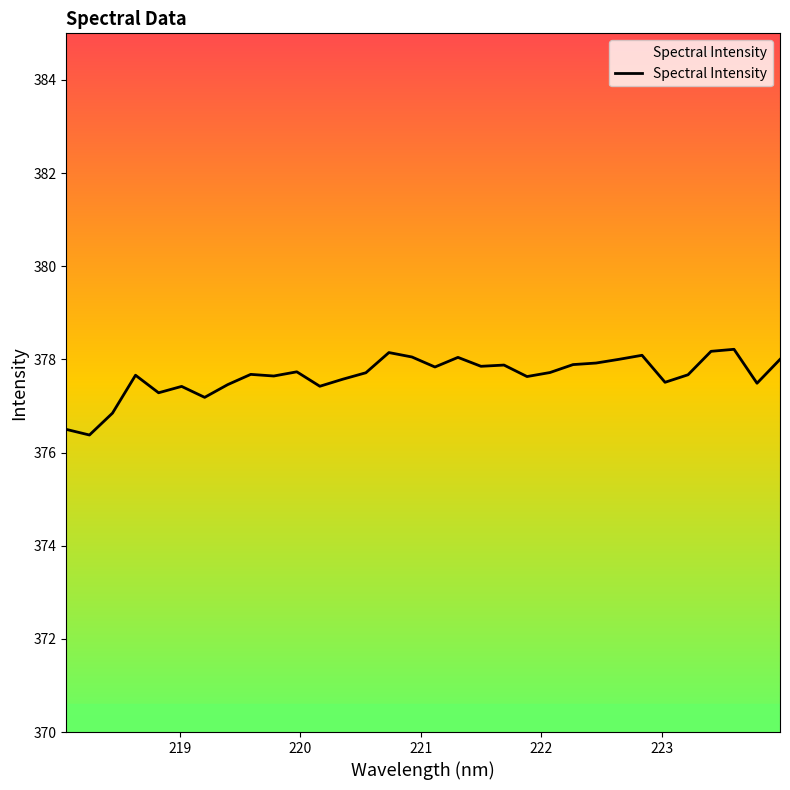

What is the smallest value displayed?

376.4